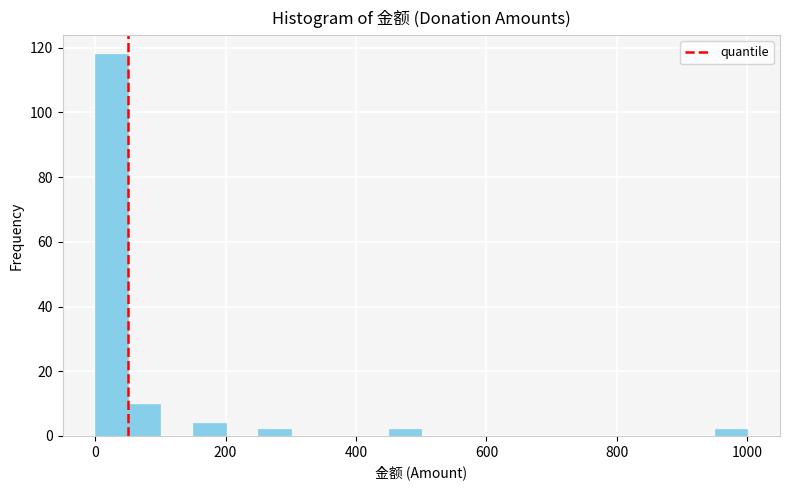

Read against the x-axis, roughly where is the centre of the tallest bar?

20